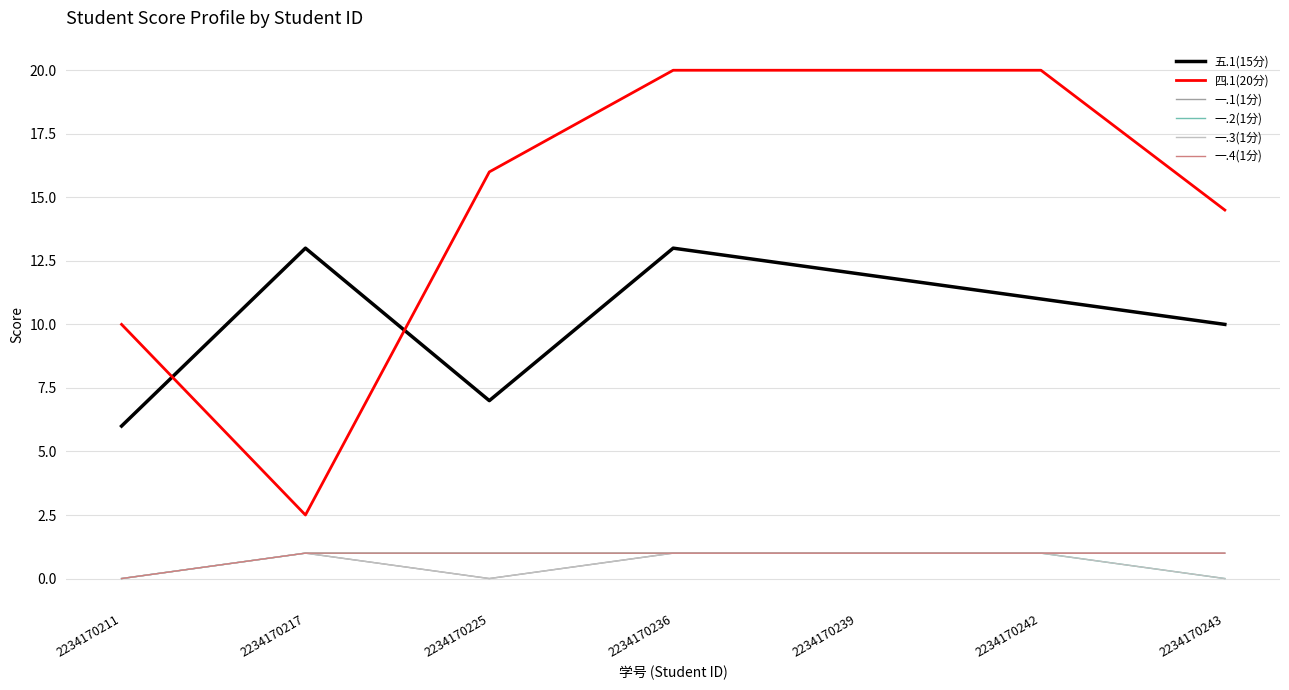

In 五.1(15分), how many points are higher than both neighbors (excluding endpoints)?

2